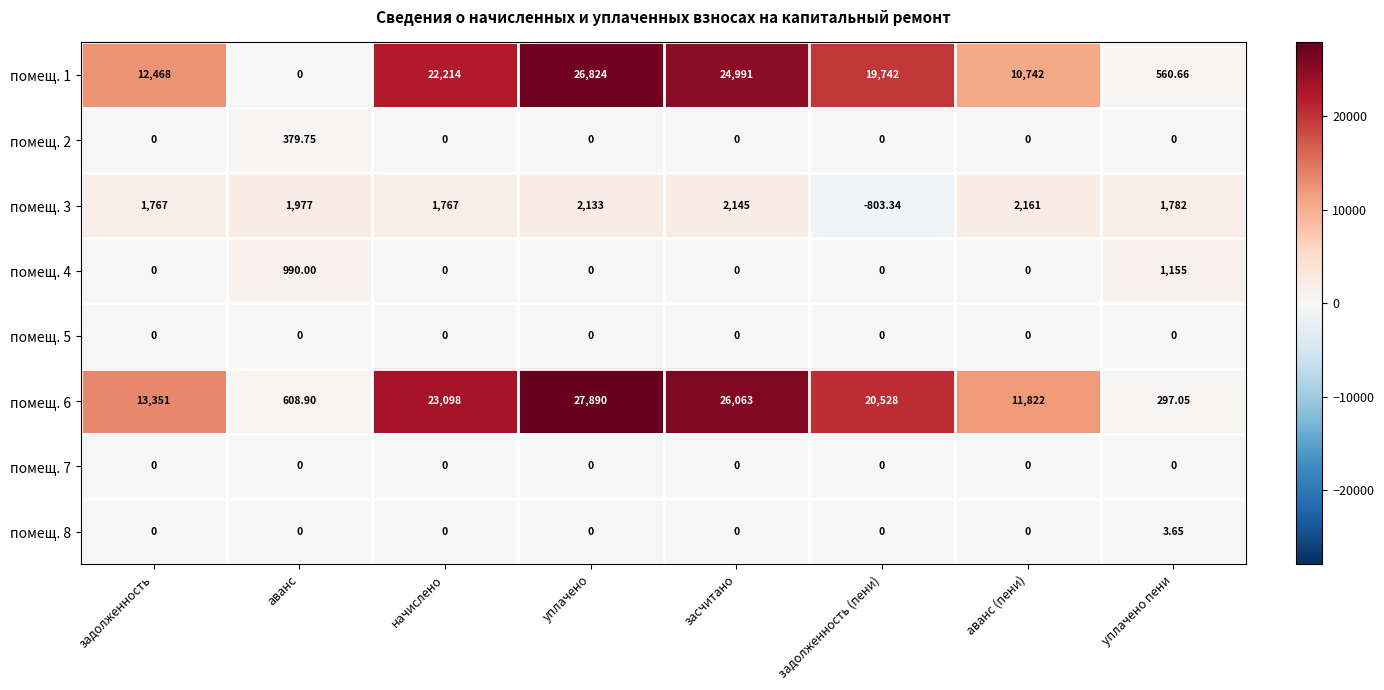

Which series changed the most between засчитано and задолженность (пени)?

помещ. 6